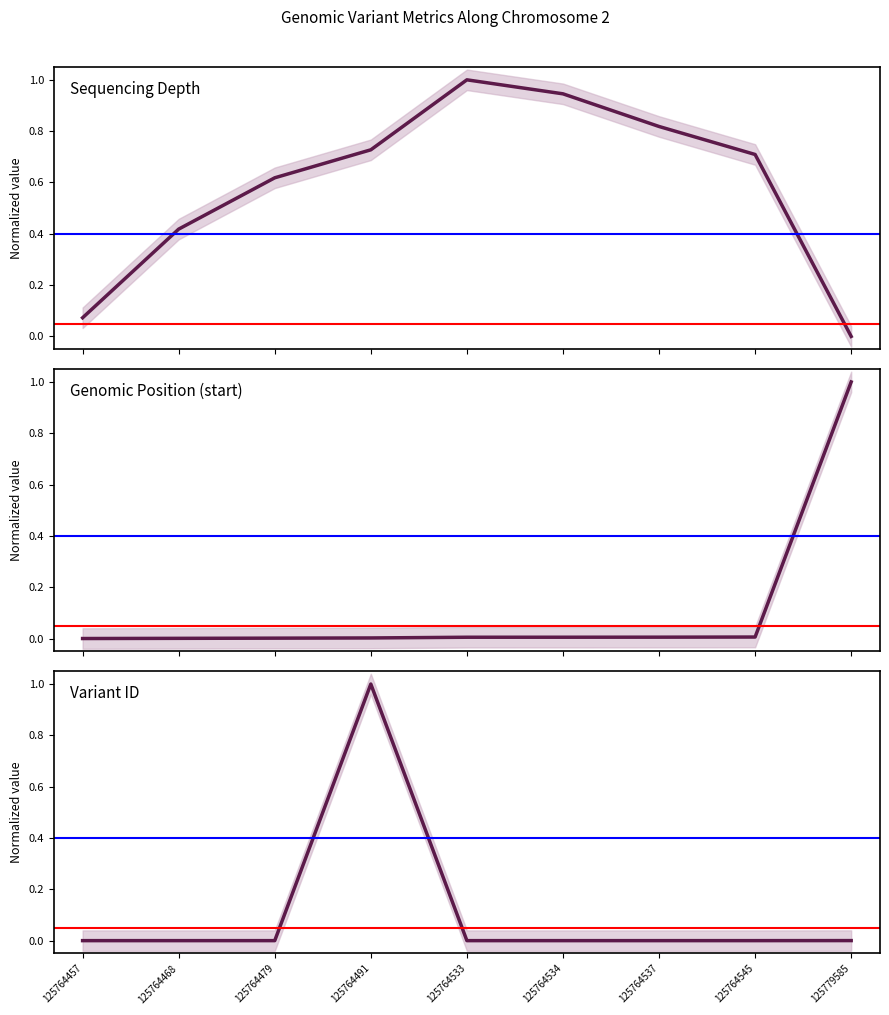

What is the difference between the maximum and second lowest values in the Genomic Position (start) series?

1.0